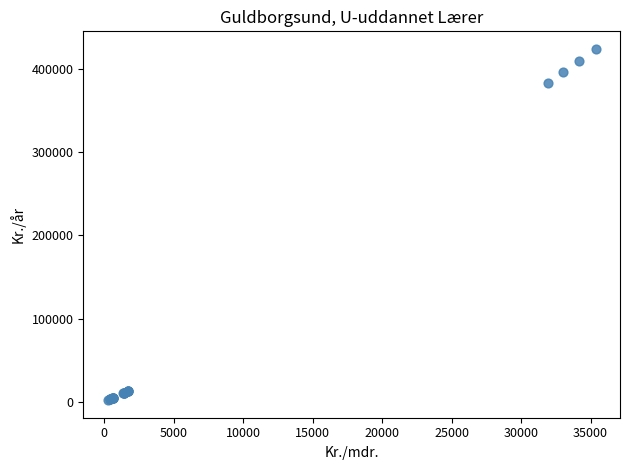

What Y value in the scatter plot is closest to 213056?

383141